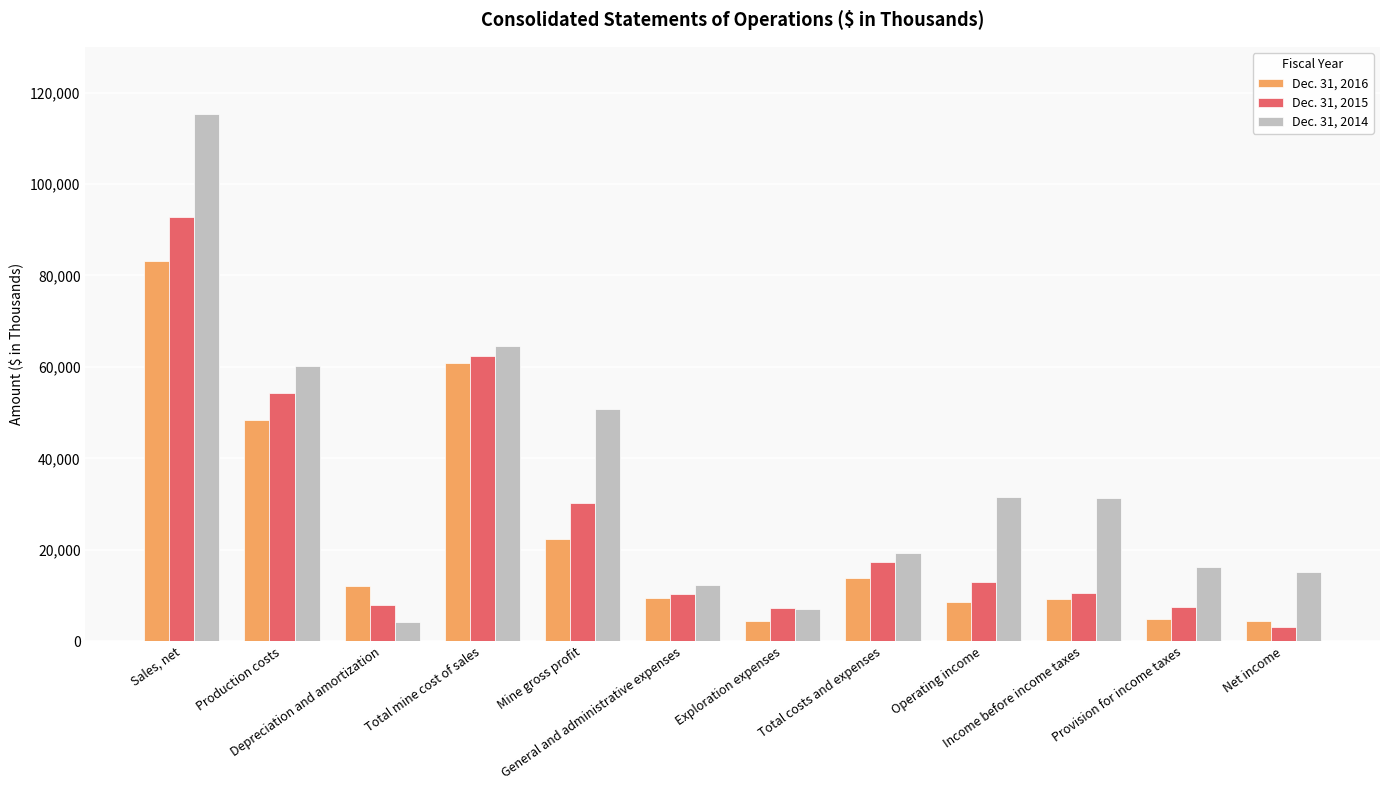

List the labels in order of Dec. 31, 2016 value, largest first.

Sales, net, Total mine cost of sales, Production costs, Mine gross profit, Total costs and expenses, Depreciation and amortization, General and administrative expenses, Income before income taxes, Operating income, Provision for income taxes, Net income, Exploration expenses